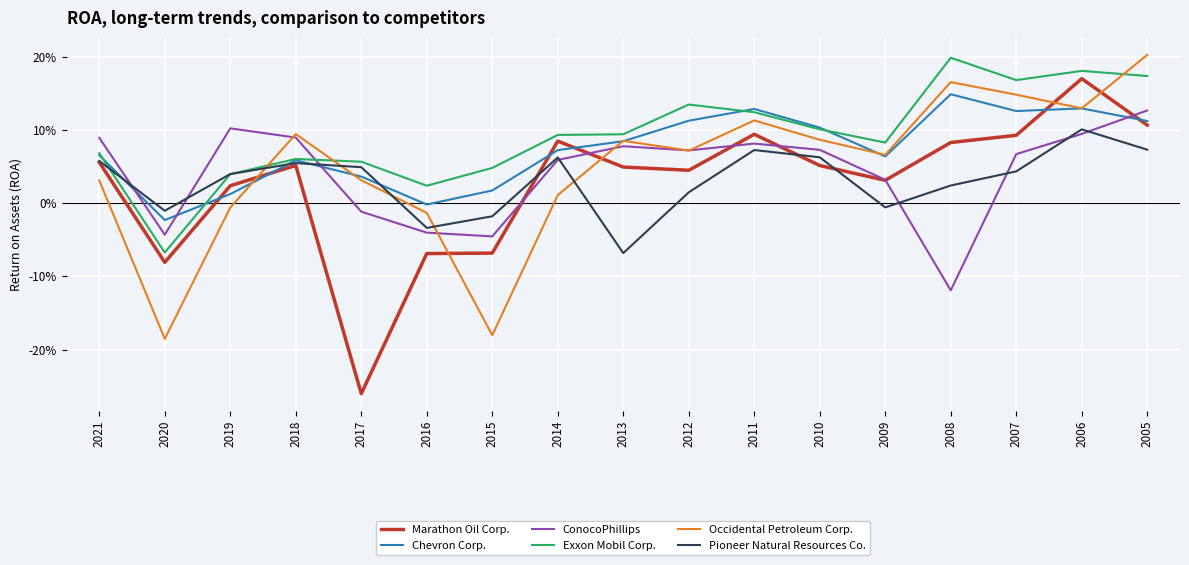

What are all the series names shown in the legend?

Marathon Oil Corp., Chevron Corp., ConocoPhillips, Exxon Mobil Corp., Occidental Petroleum Corp., Pioneer Natural Resources Co.